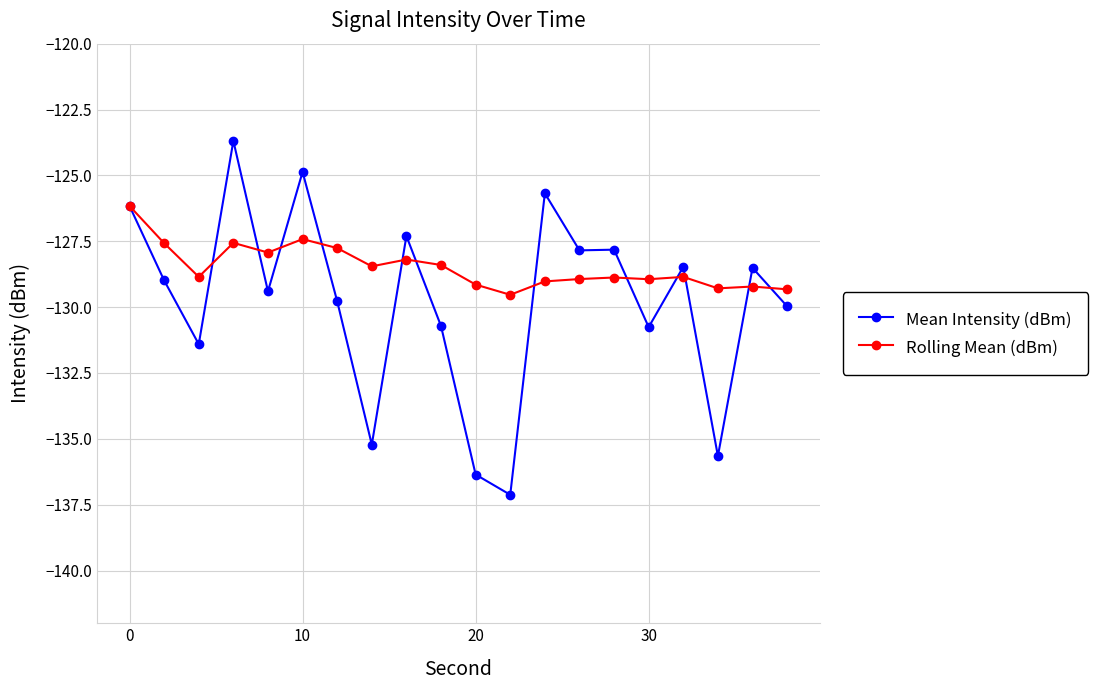

Which series has the largest total across all categories?

Rolling Mean (dBm)